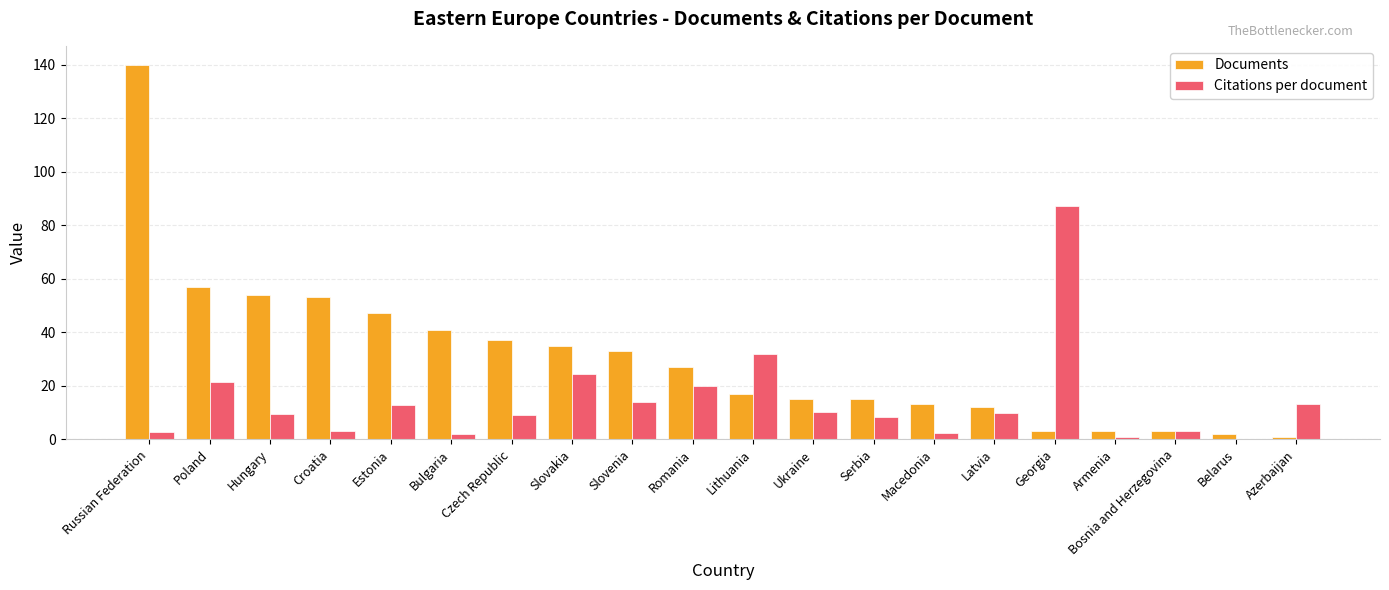

What is the spread (max minus min) of values at Estonia?

34.3